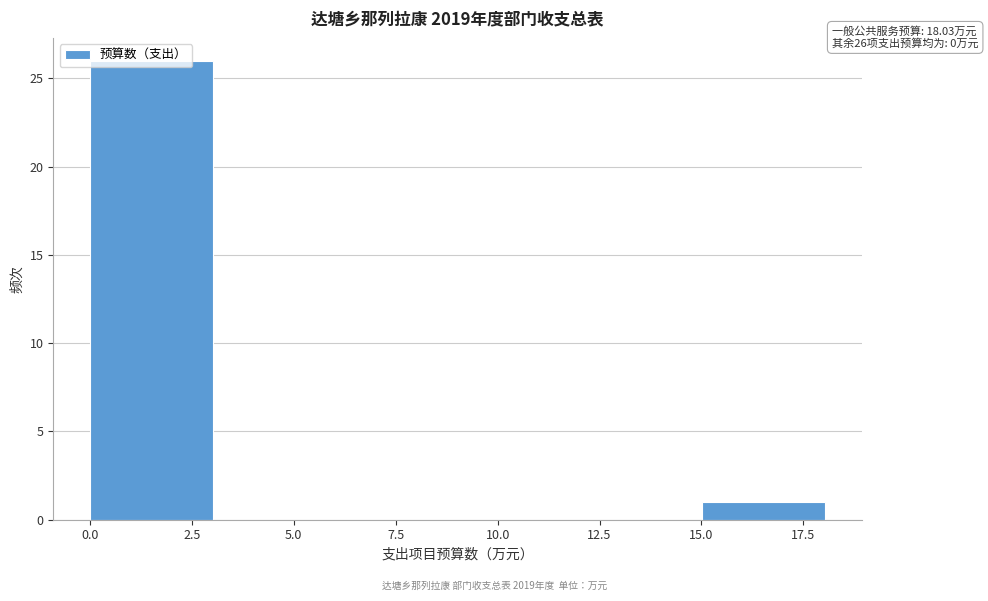

Which range on the x-axis has the tallest bar?

0 to 3